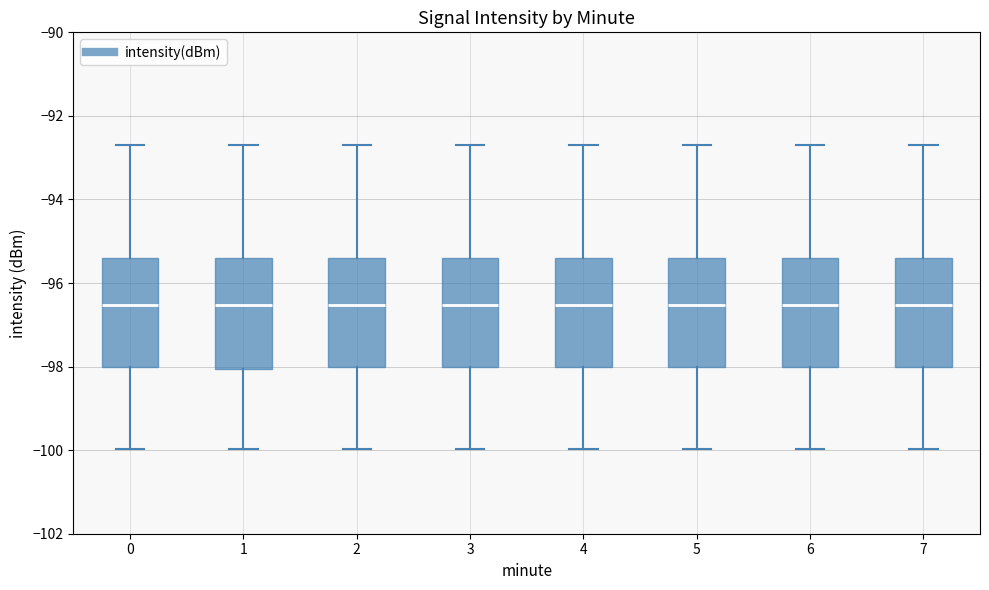

Where does the median line of the box at x = 5 sit on the y-axis? The values are not printed on the chart, so give them approximately, as read against the axis.

-96.6